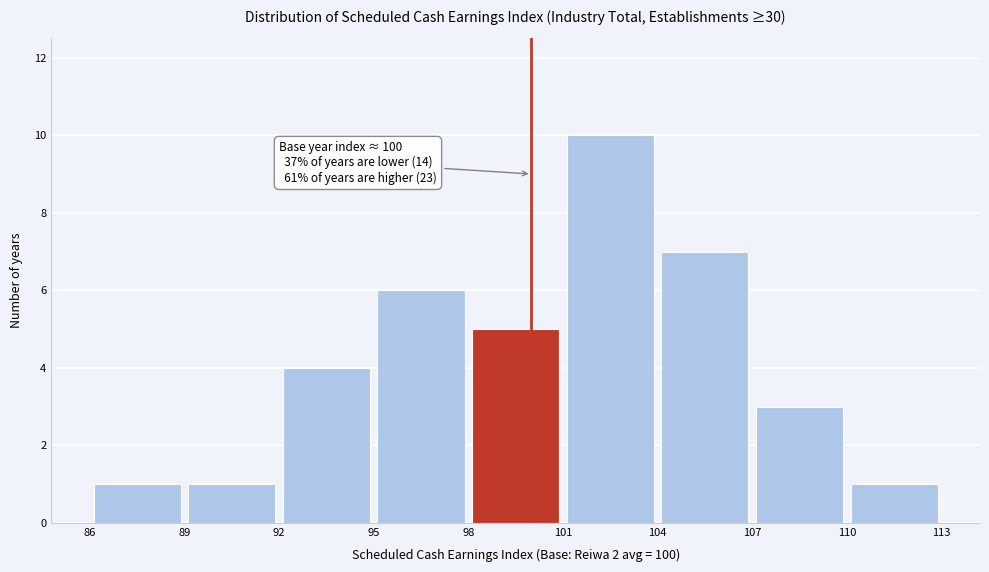

Which range on the x-axis has the tallest bar?

101 to 104